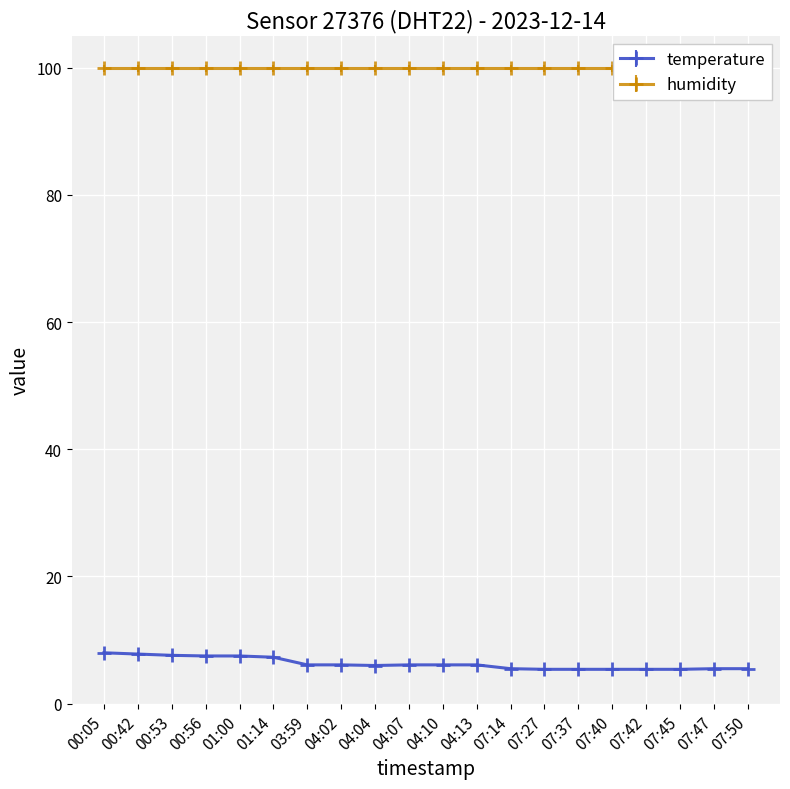

The chart shows a value of 6.0 at 04:04. True or false?

True